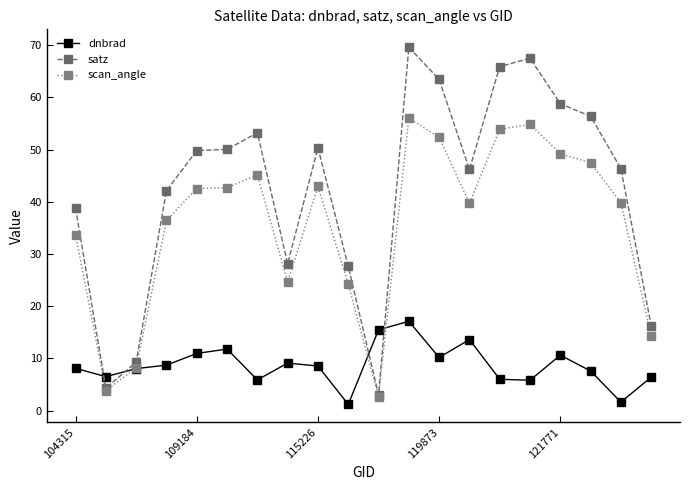

At how many categories does at least one series exceed 58?

5